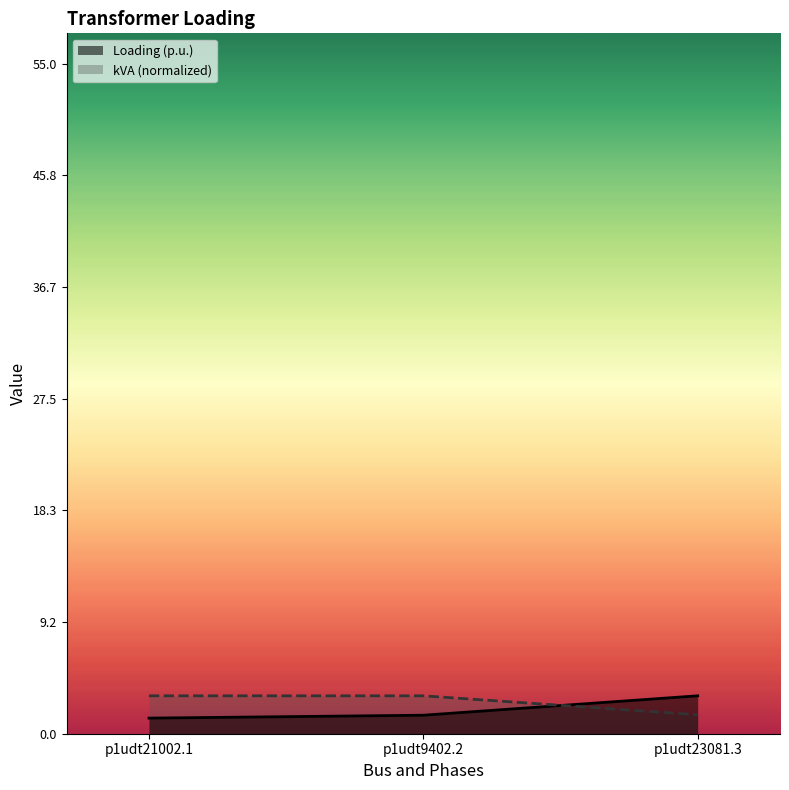

The value of kVA at p1udt23081.3 is 1.6. True or false?

True